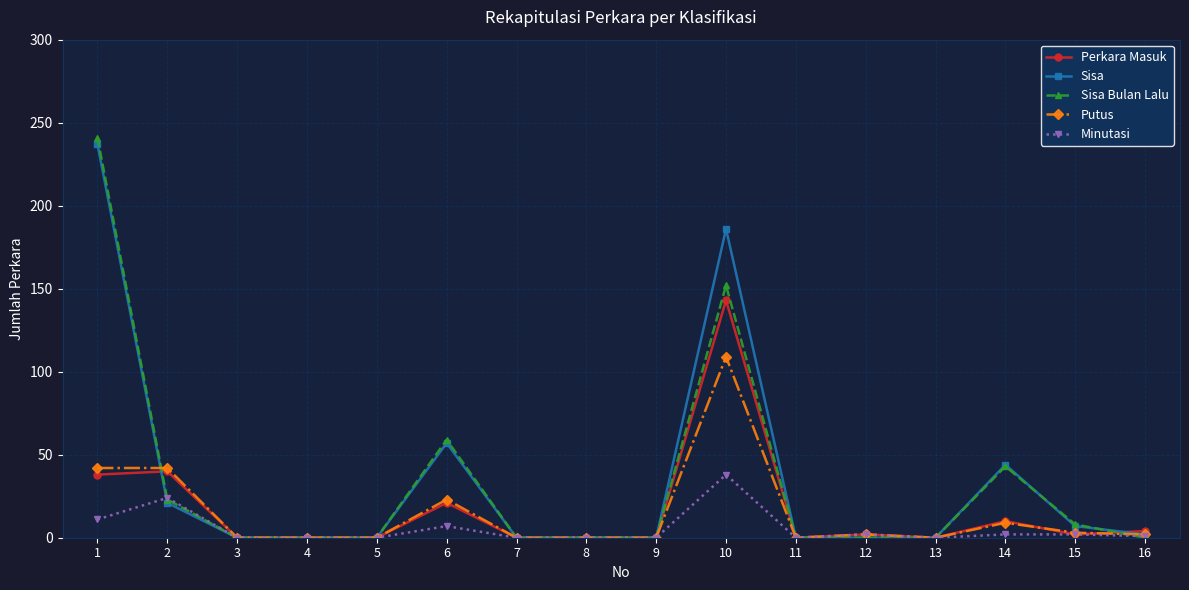

How many data points does each series have?

16